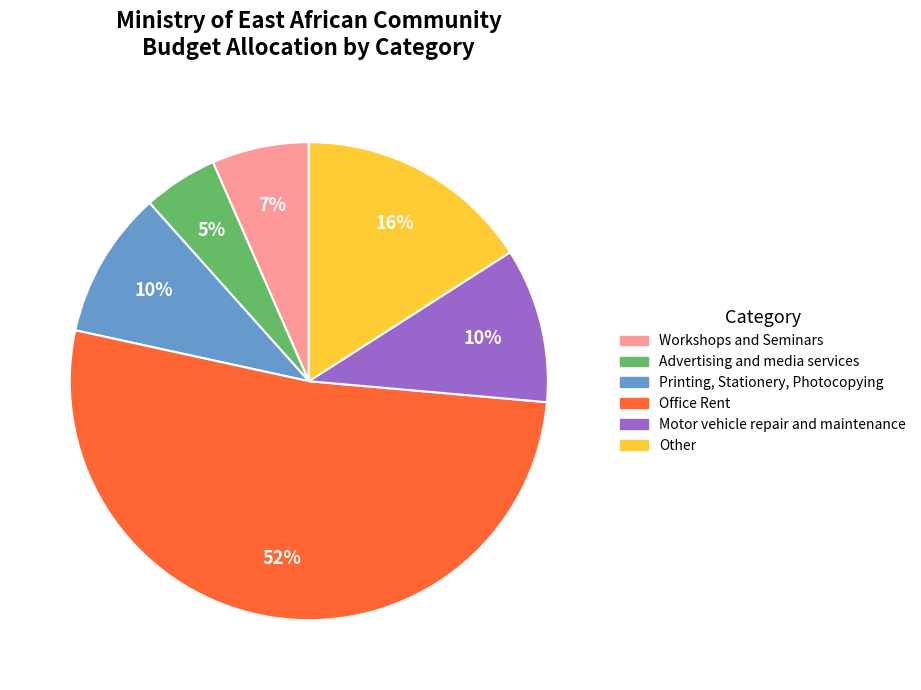

Is there any slice that represents more than half of the pie?

Yes